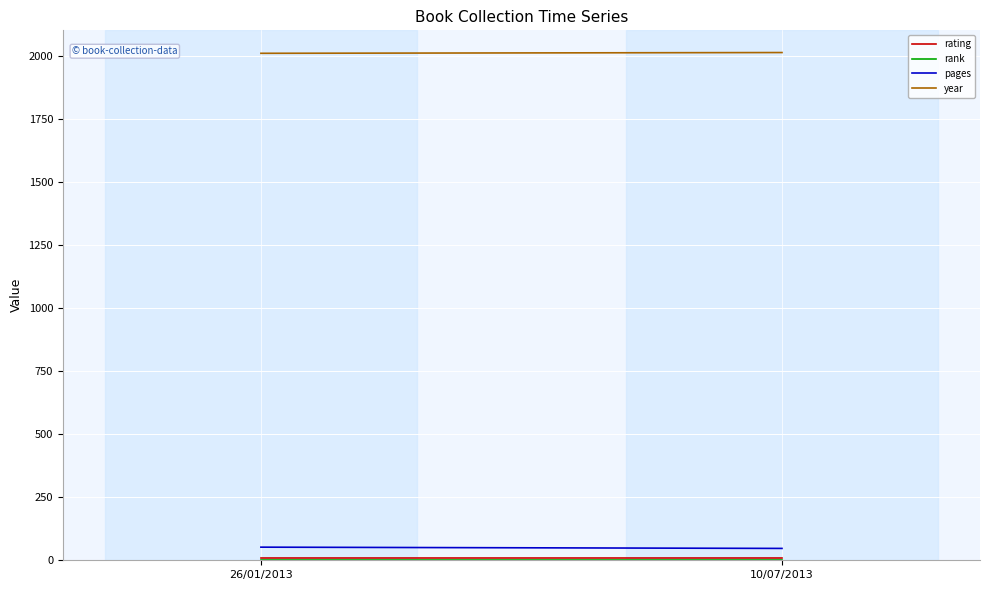

Is the value of rating at 10/07/2013 greater than the value of year at 26/01/2013?

No